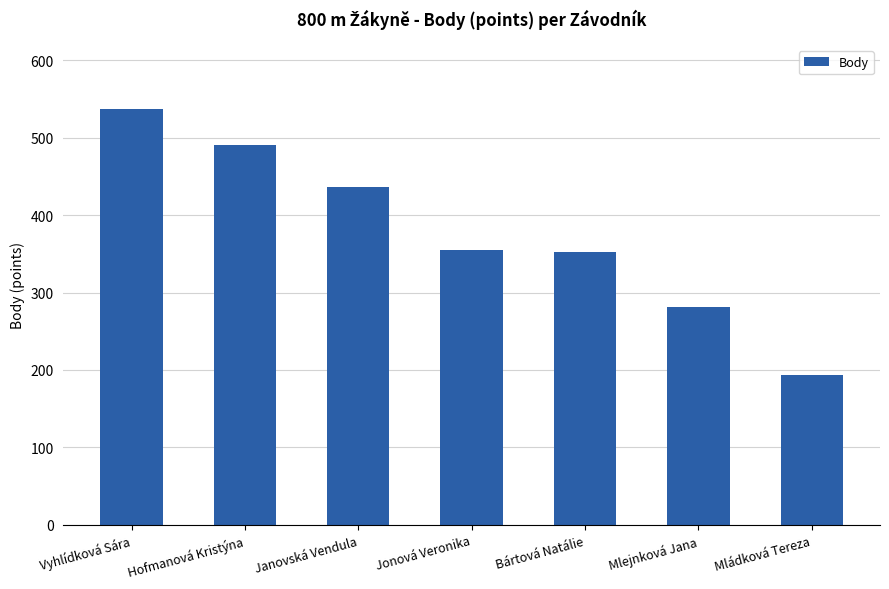

The chart shows a value of 537 at Vyhlídková Sára. True or false?

True